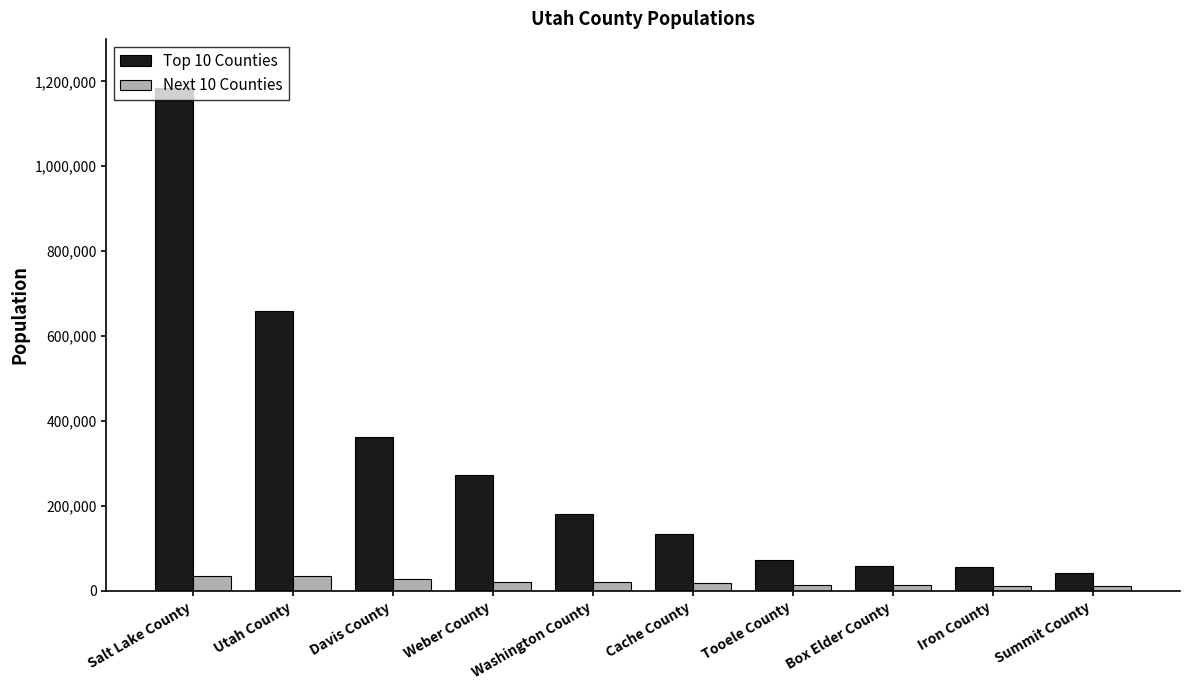

The Top 10 Counties series shows 269793 at Washington County. True or false?

False